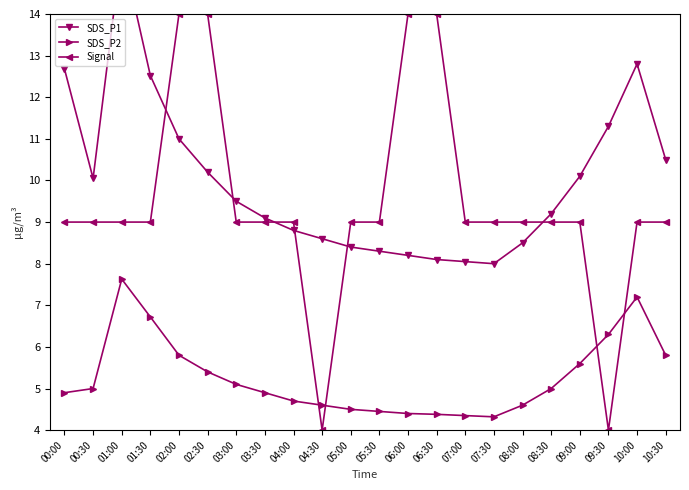

At which label does SDS_P1 first exceed 9?

00:00